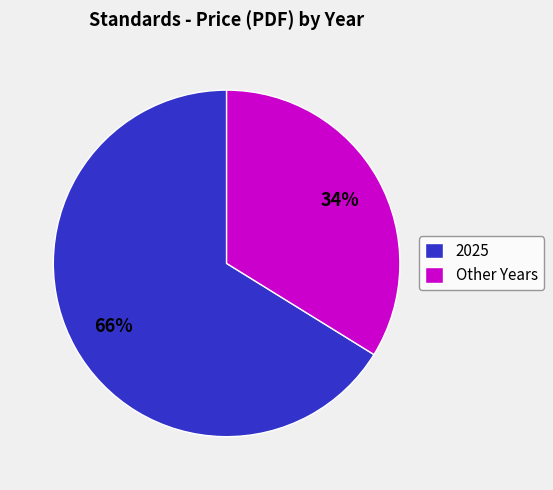

Combined, do Other Years and 2025 account for over 50%?

Yes